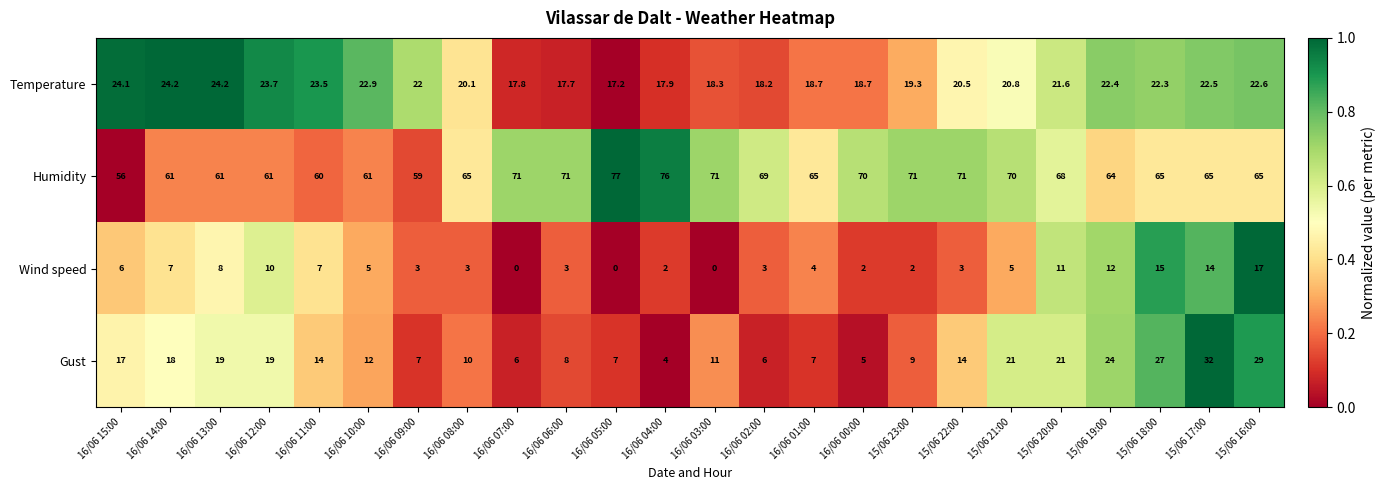

What is the sum of the Wind speed values at 16/06 07:00 and 15/06 23:00?

2.0